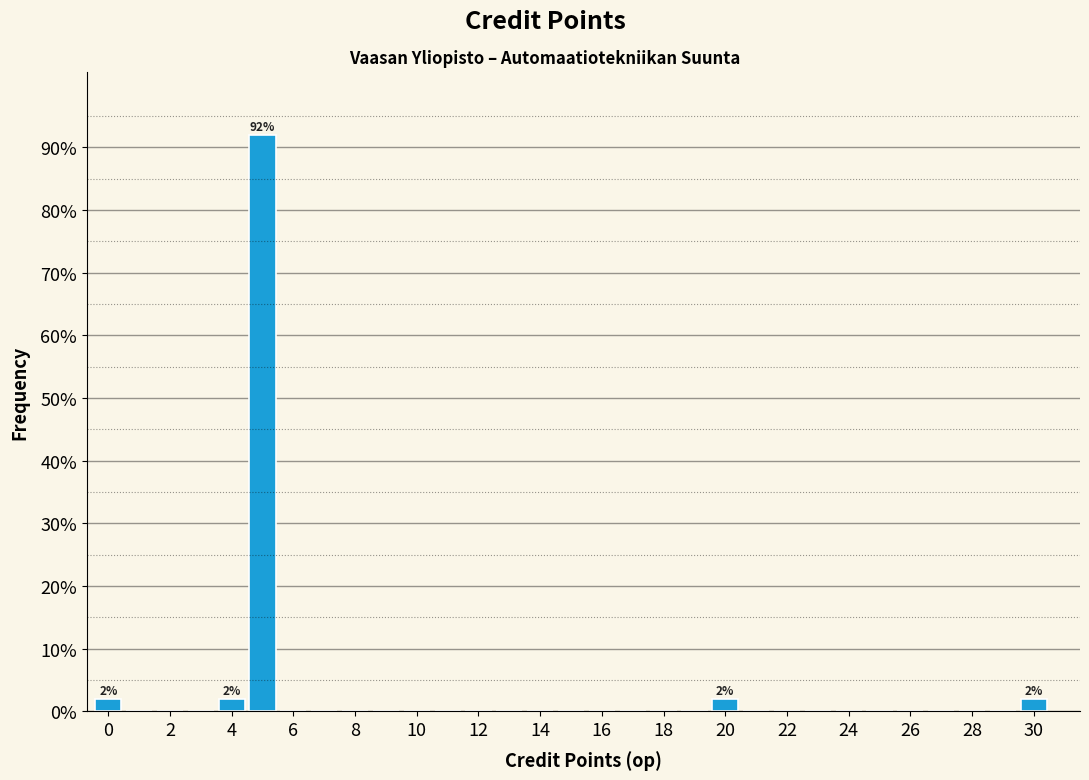

Over which range of the x-axis is the bar tallest?

4.5 to 5.5